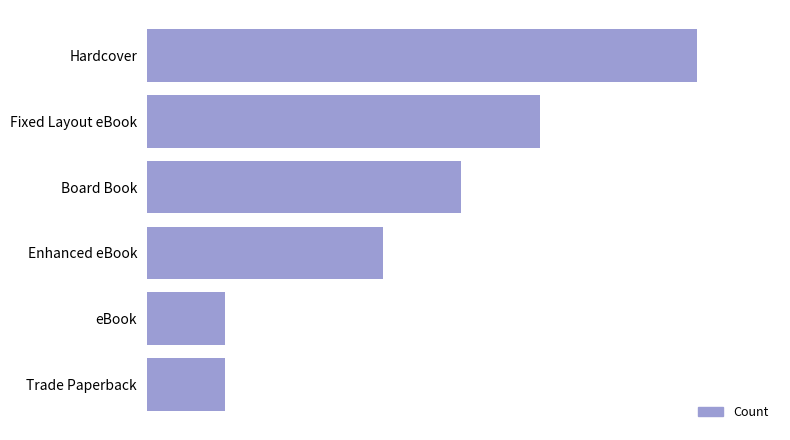

Are the bars horizontal?

Yes